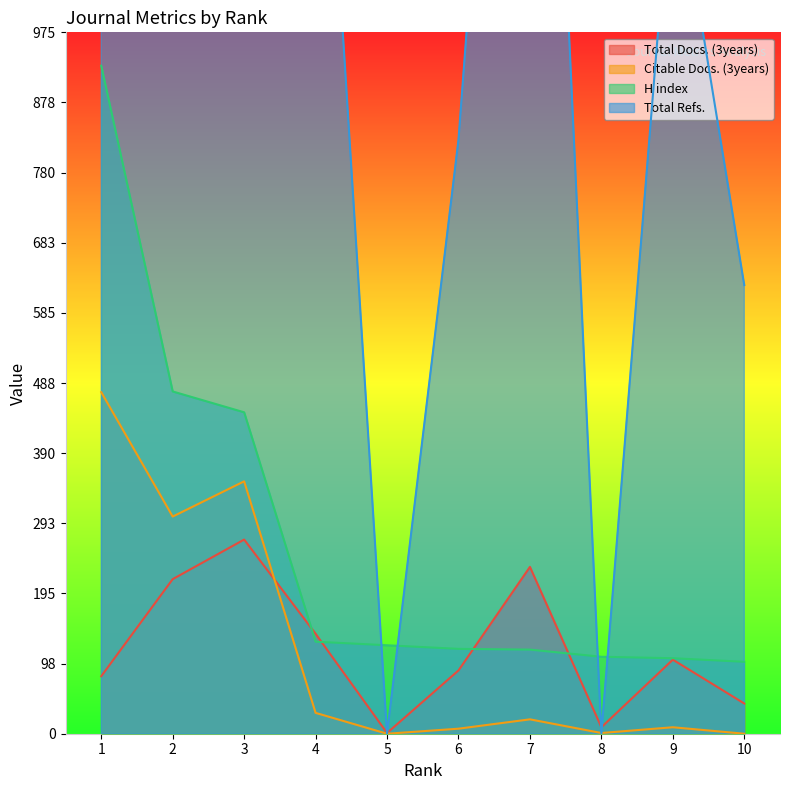

Reading left to right, extract all data points from this chart.

Total Docs. (3years): 1=80	2=215	3=270	4=139	5=1	6=88	7=232	8=9	9=103	10=42
Citable Docs. (3years): 1=475	2=302	3=351	4=29	5=0	6=7	7=20	8=1	9=9	10=0
H index: 1=929	2=476	3=447	4=128	5=123	6=118	7=117	8=107	9=105	10=100
Total Refs.: 1=2237	2=2217	3=2637	4=1576	5=0	6=826	7=2152	8=0	9=1232	10=624